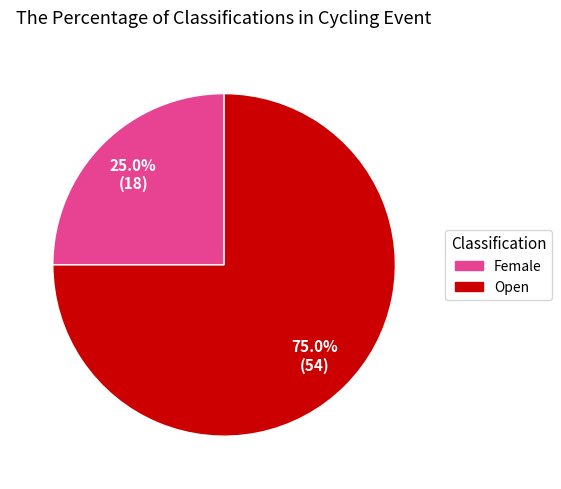

Is the sum of Open and Female greater than half?

Yes